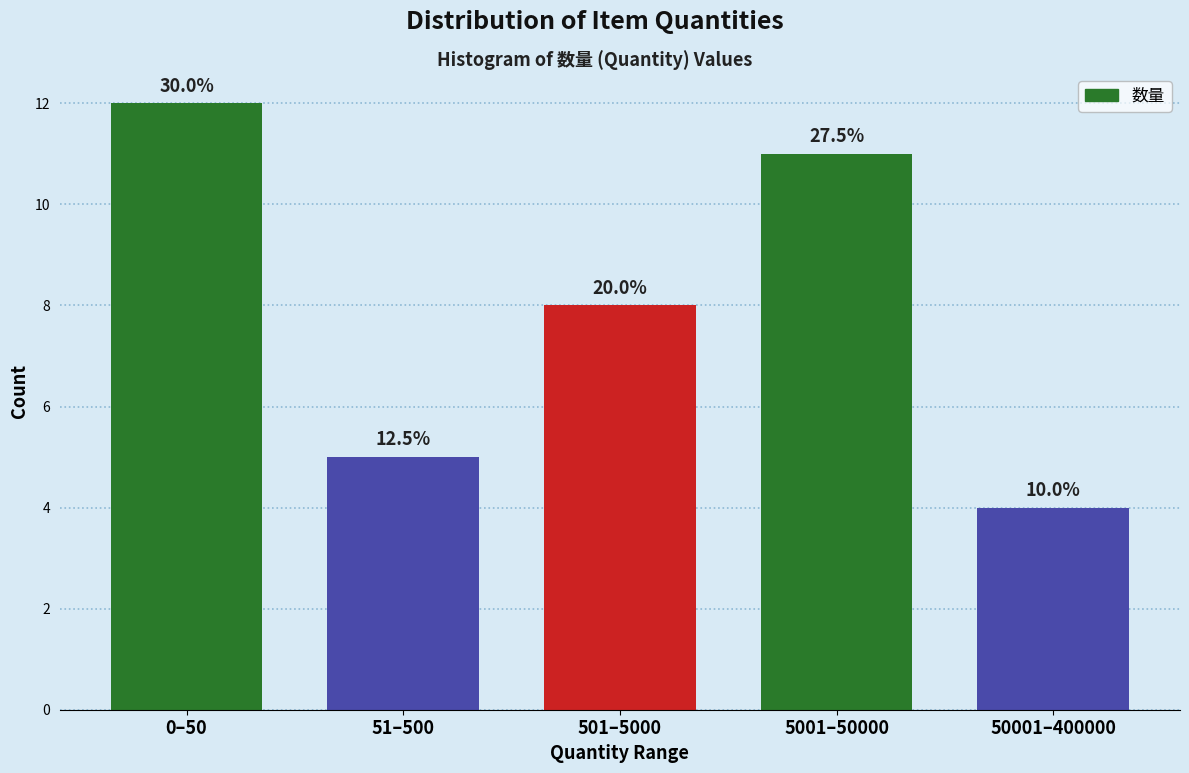

Does the chart contain any negative values?

No